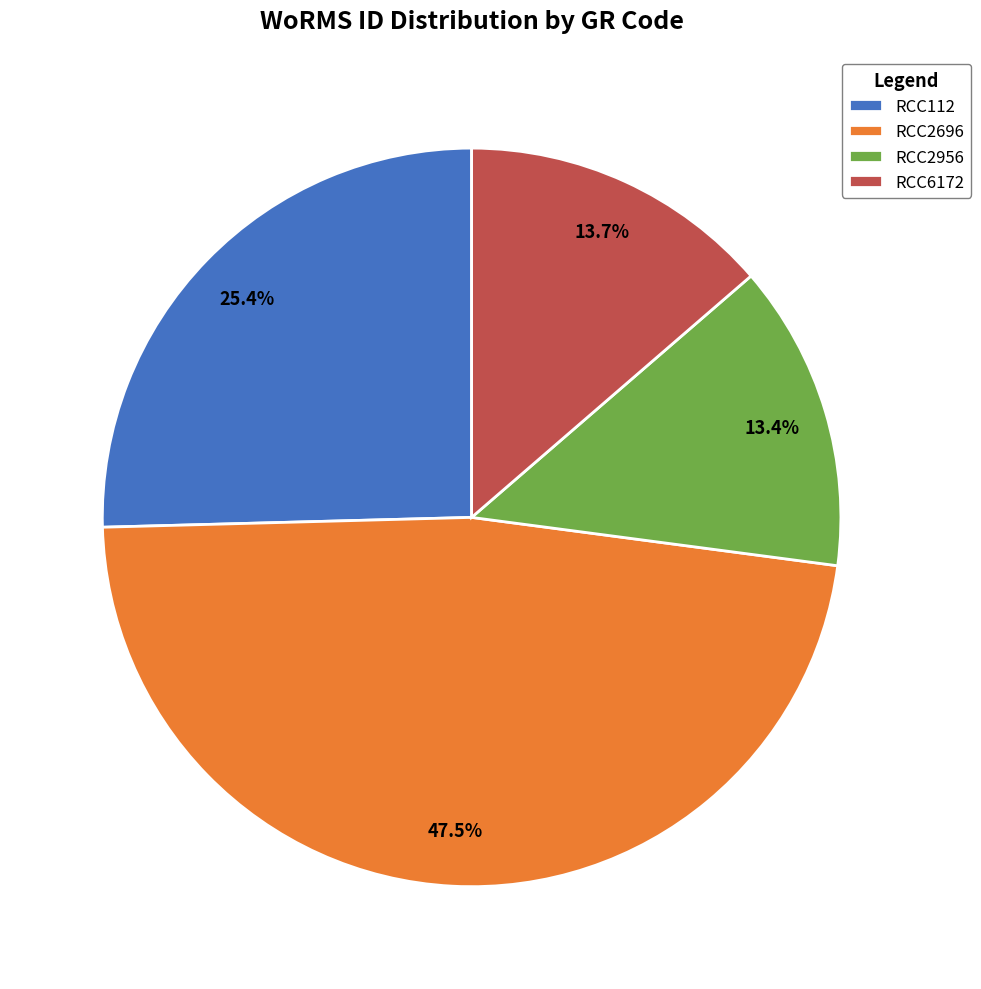

What is the total percentage of RCC2956 and RCC6172?

27.1%